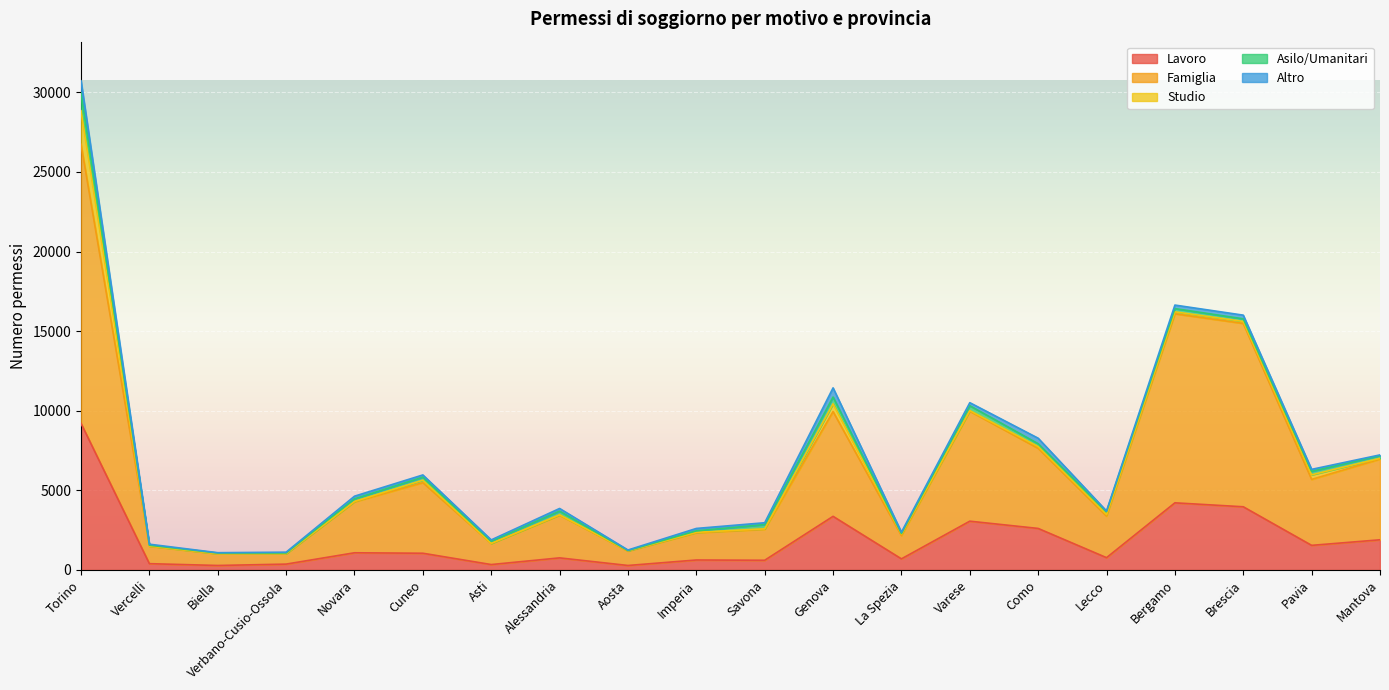

What is the label of the 6th point from the right?

Como